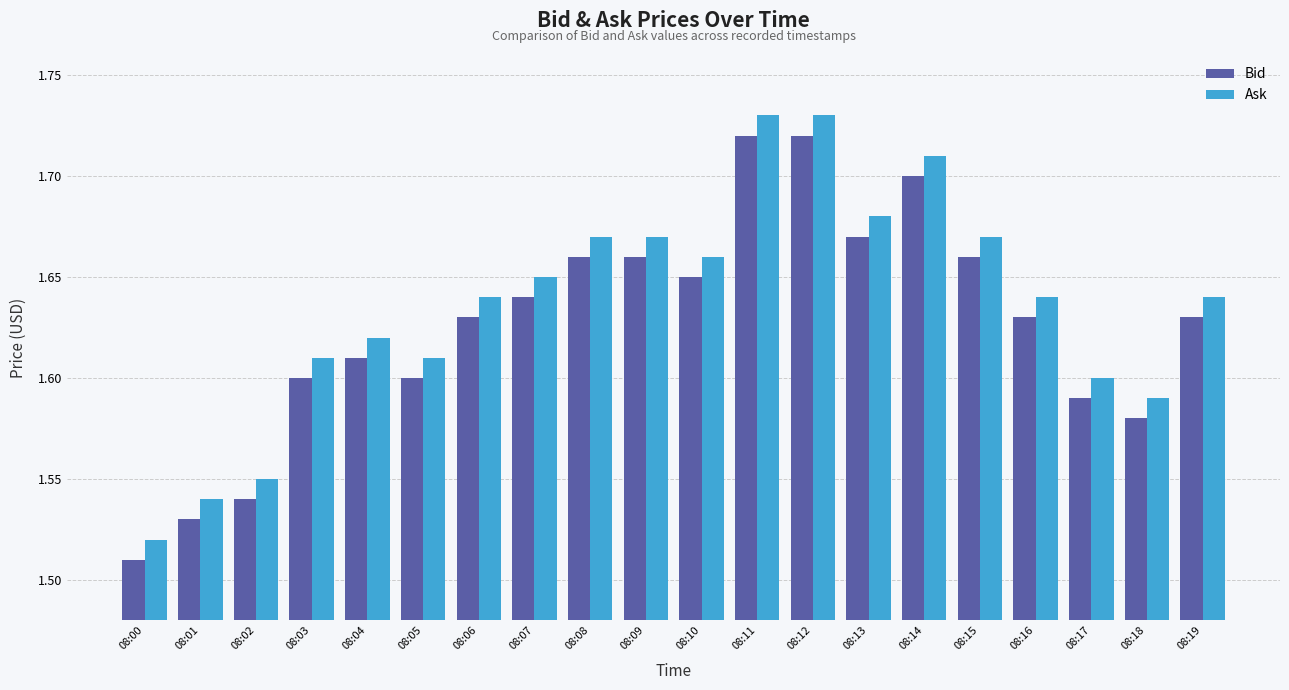

Are the bars grouped side by side (vs. stacked)?

Yes